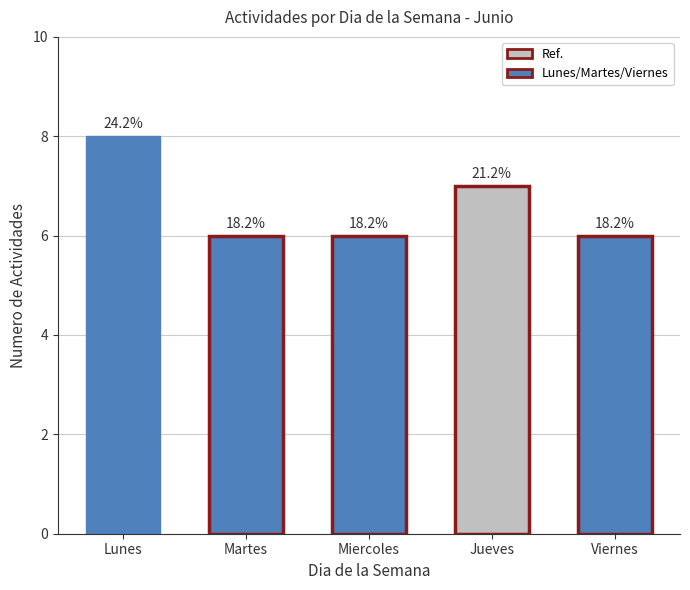

Does the chart contain any negative values?

No